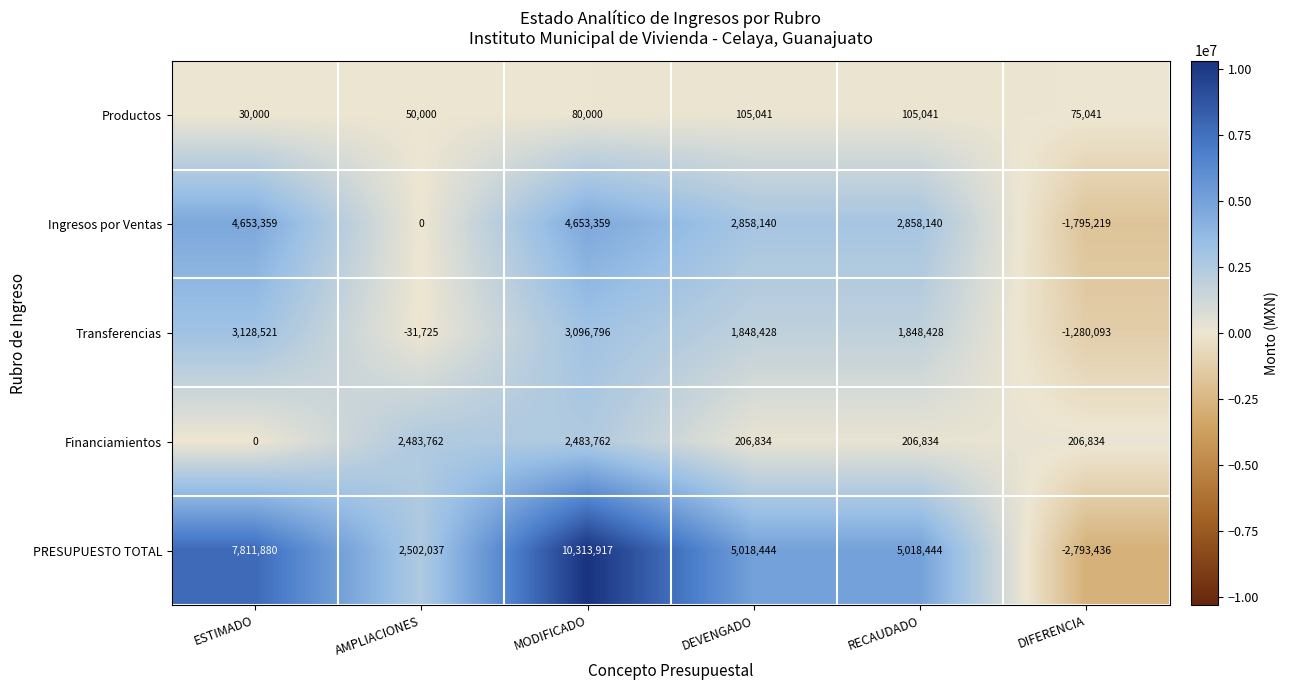

The value of Ingresos por Ventas at DEVENGADO is 2858140. True or false?

True